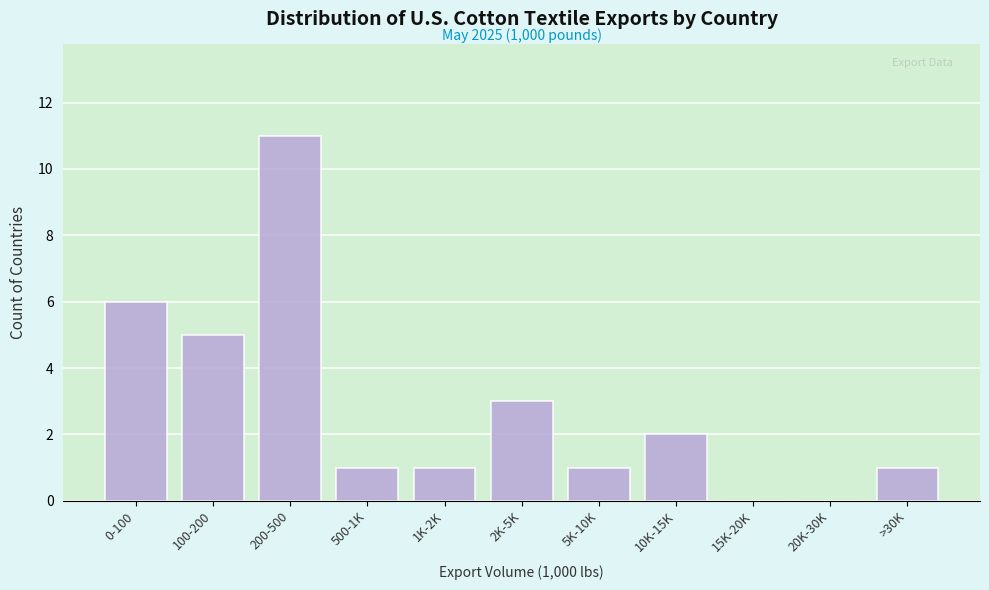

Reading left to right, list all the values displayed in this chart.

0-100=6	100-200=5	200-500=11	500-1K=1	1K-2K=1	2K-5K=3	5K-10K=1	10K-15K=2	15K-20K=0	20K-30K=0	>30K=1